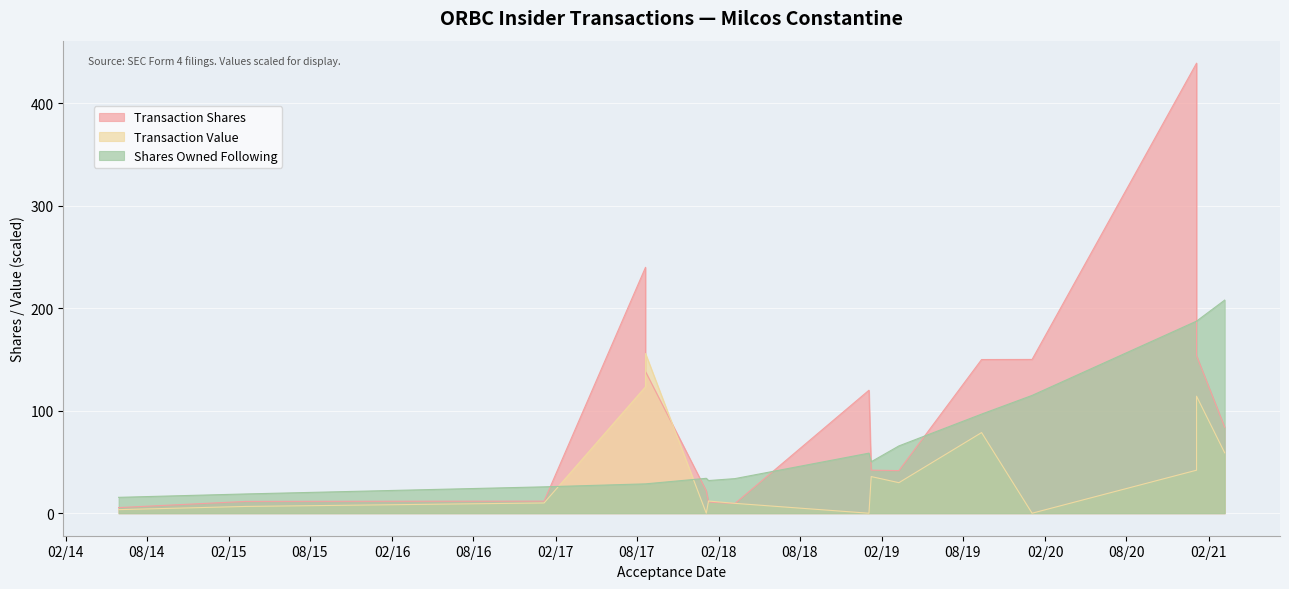

What is the total value across all series at 2020-01-03?

265.1